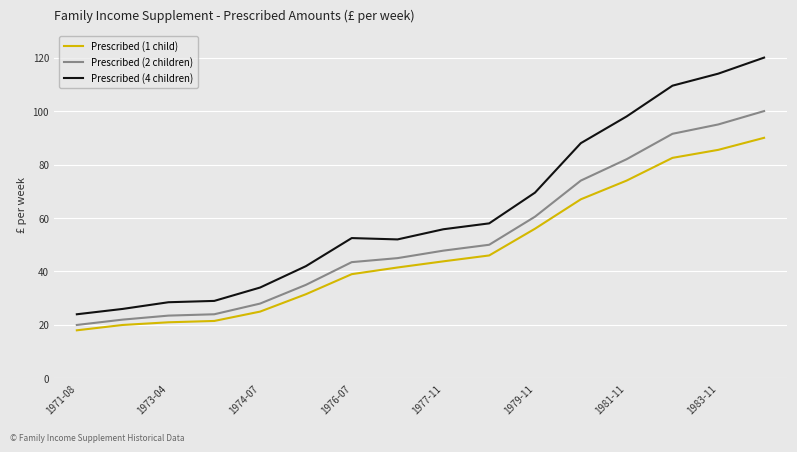

What is the difference between the maximum and minimum values in the Prescribed (4 children) series?

96.0